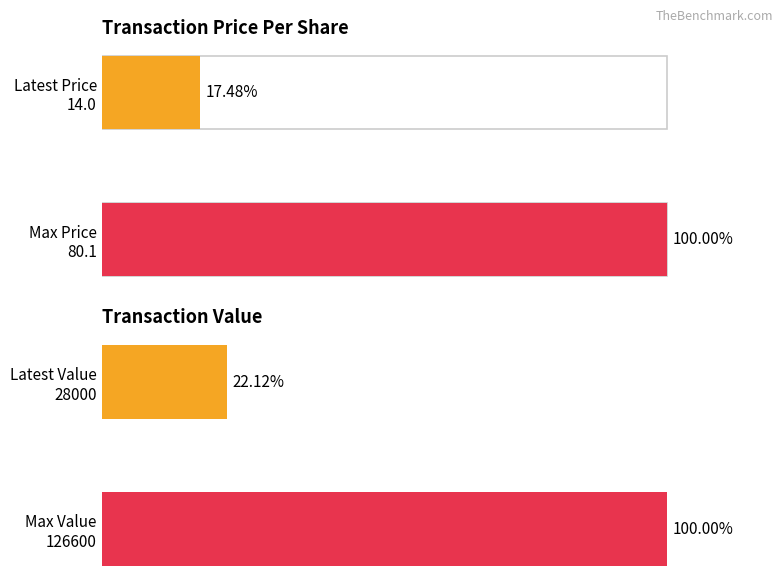

What is the maximum value shown in the chart?

126600.0